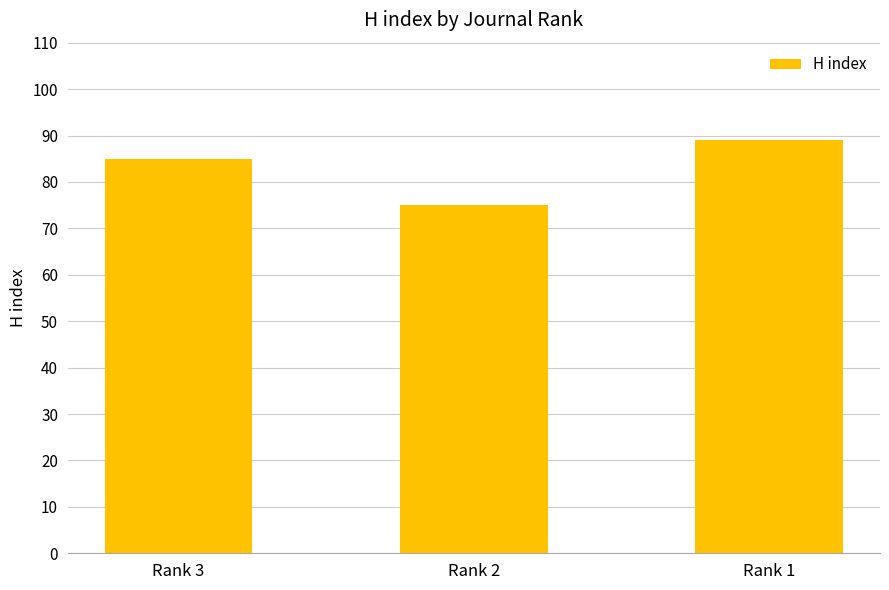

Which has a higher value, Rank 1 or Rank 2?

Rank 1